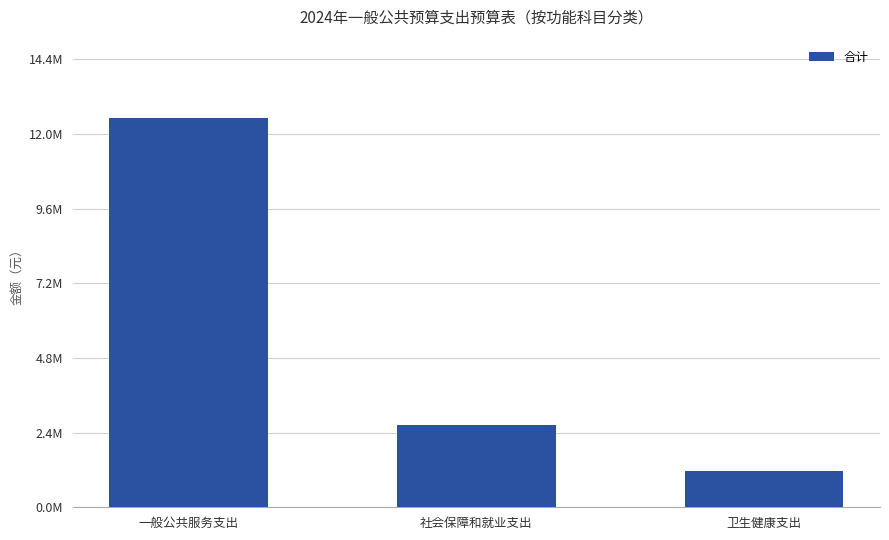

List the labels in order of value, smallest first.

卫生健康支出, 社会保障和就业支出, 一般公共服务支出